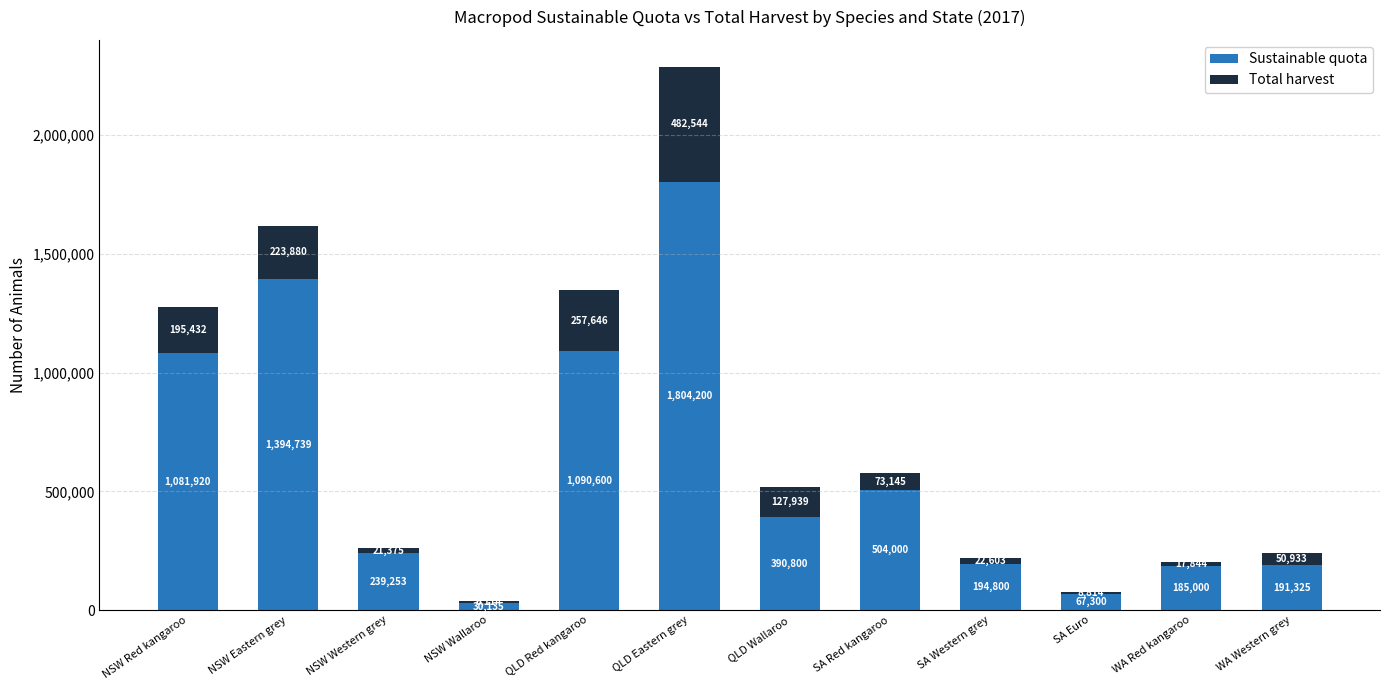

How many data points does each series have?

12